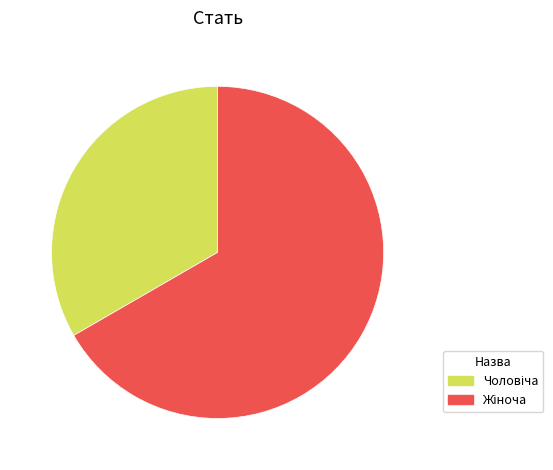

Is there any slice that represents more than half of the pie?

Yes